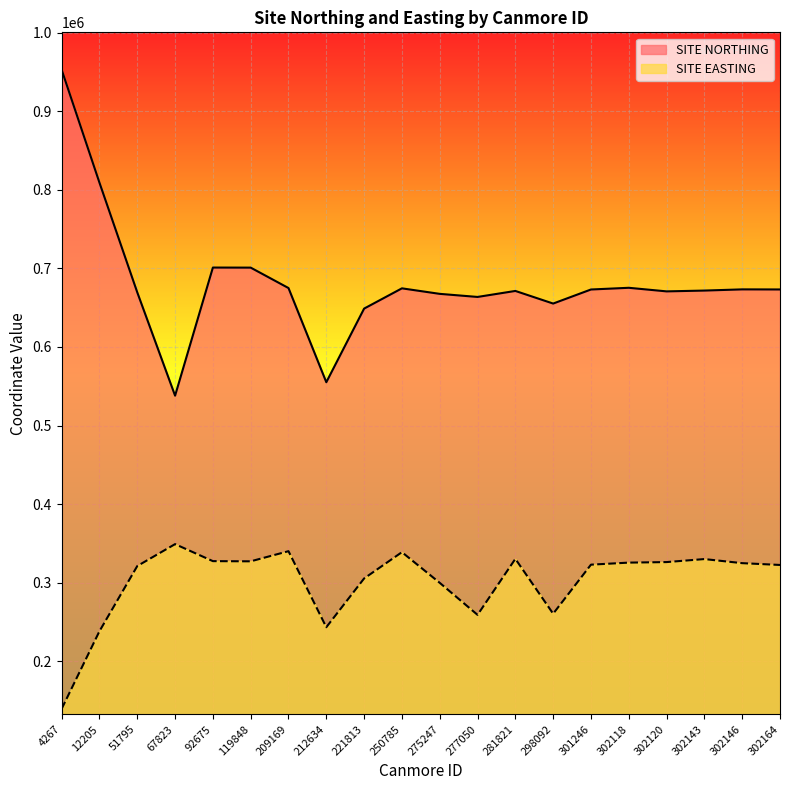

Which series has the largest total across all categories?

SITE NORTHING